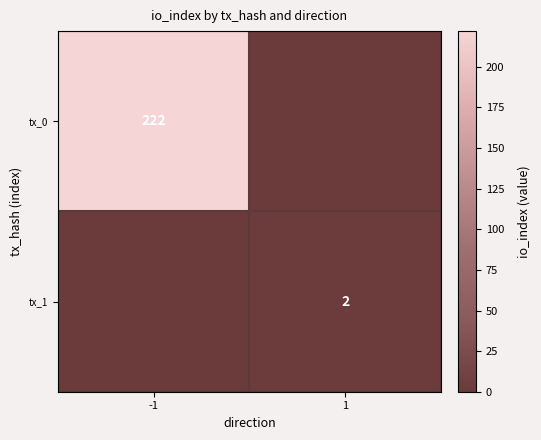

The value of tx_1 at 1 is 3. True or false?

False